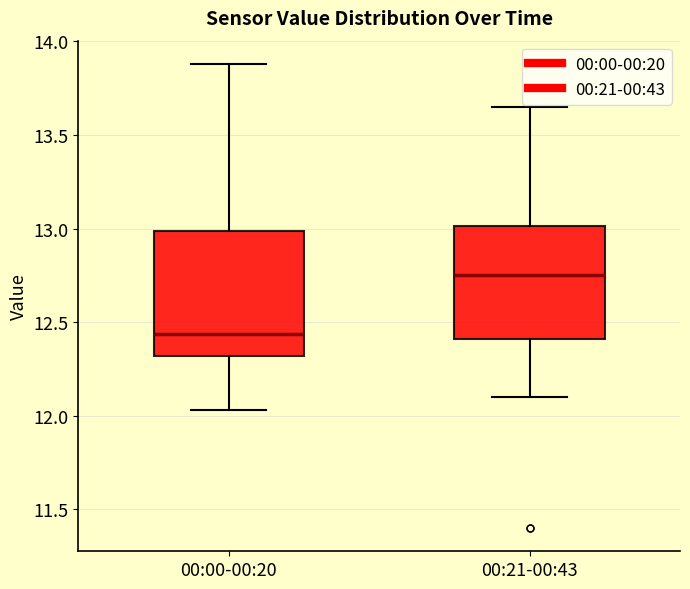

Reading left to right, transcribe this box plot: for each box, give where its median line is, the range the box spans, and where its two whiskers end, as read against the y-axis. The values are not printed on the chart, so give them approximately, as read against the axis.

00:00-00:20: median 12.45, box 12.30 to 13.00, whiskers 12.05 to 13.90
00:21-00:43: median 12.75, box 12.40 to 13.00, whiskers 12.10 to 13.65